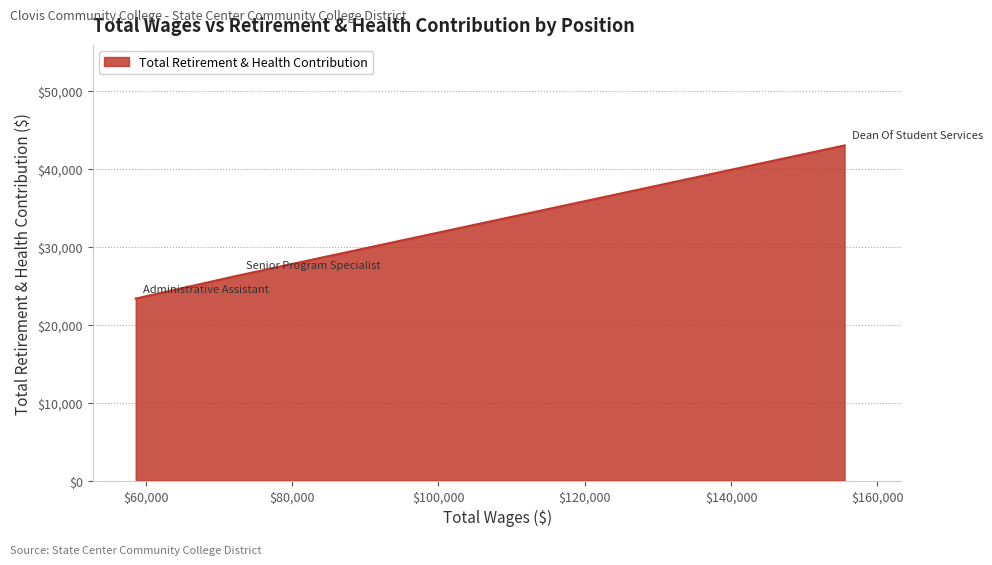

What is the difference between the maximum and minimum values?

19637